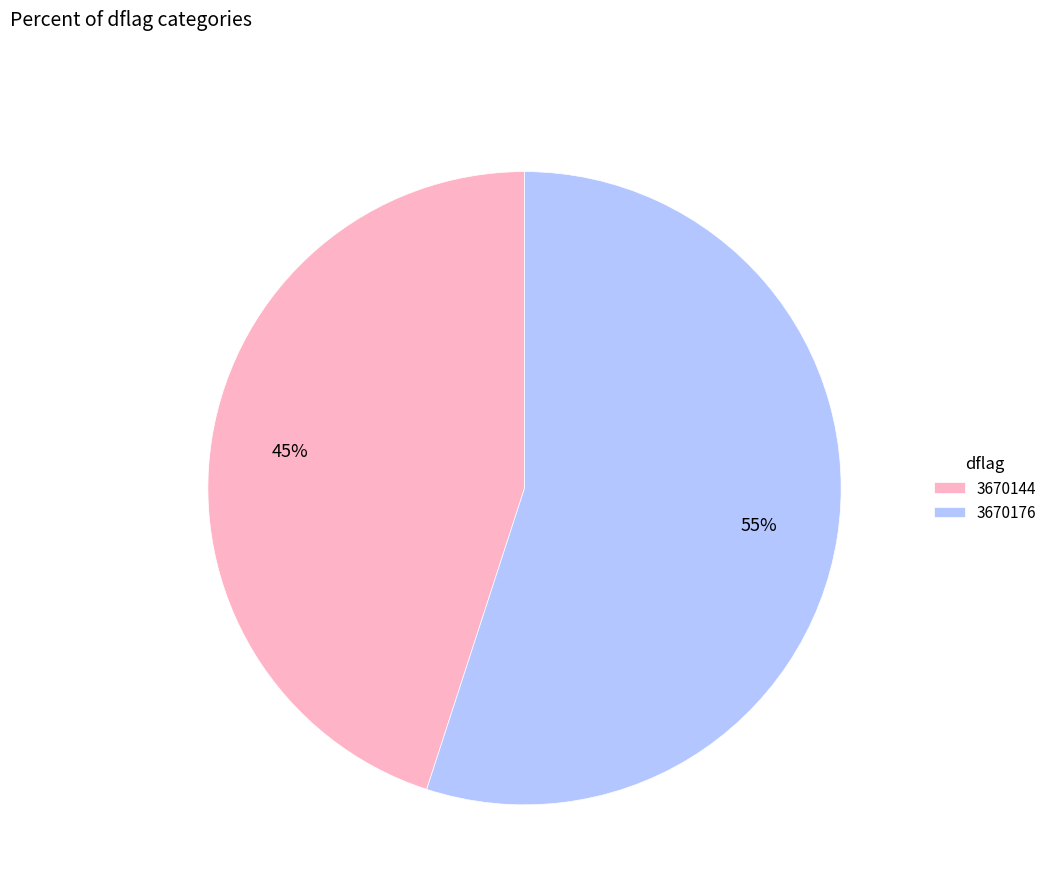

Do 3670144 and 3670176 together represent more than half of the pie?

Yes